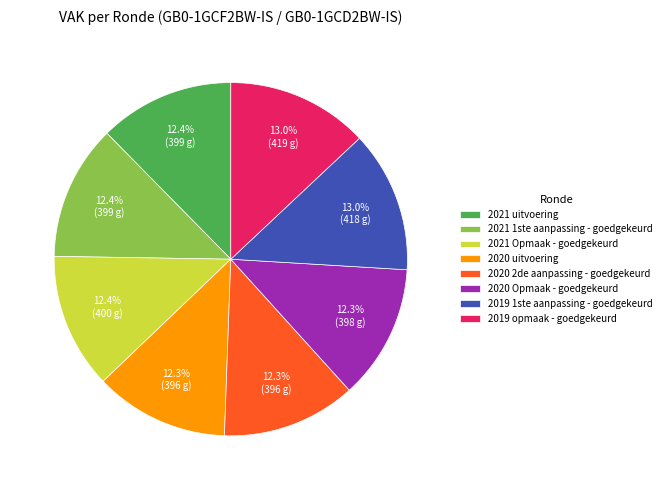

To the nearest percent, what percentage of the pie is 2021 uitvoering?

12%